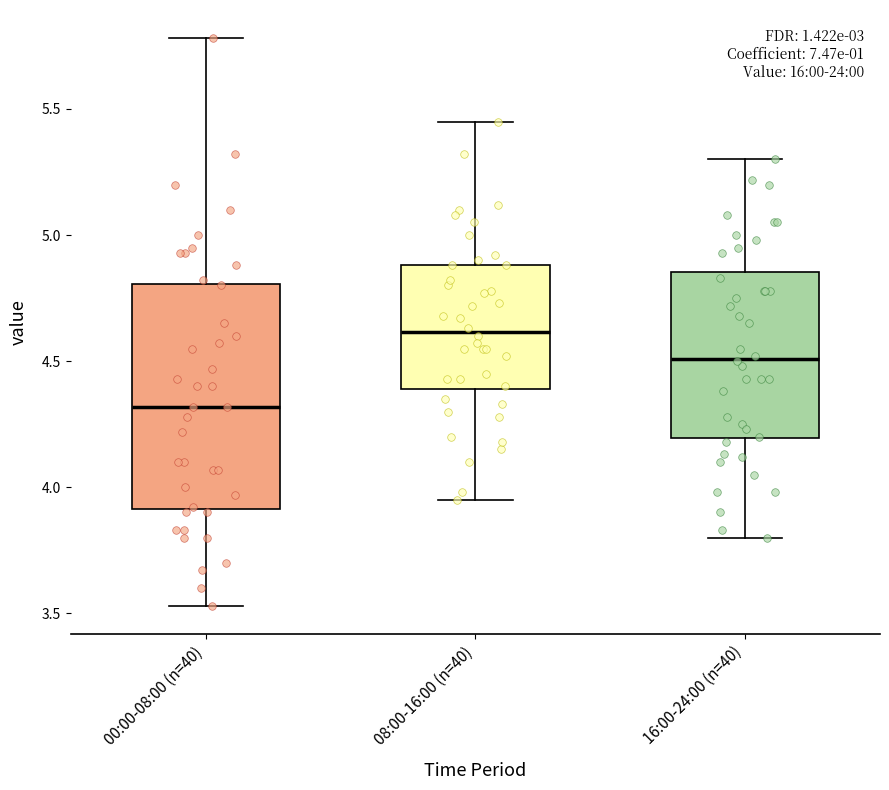

Which box's median line is the lowest?

00:00-08:00 (n=40)